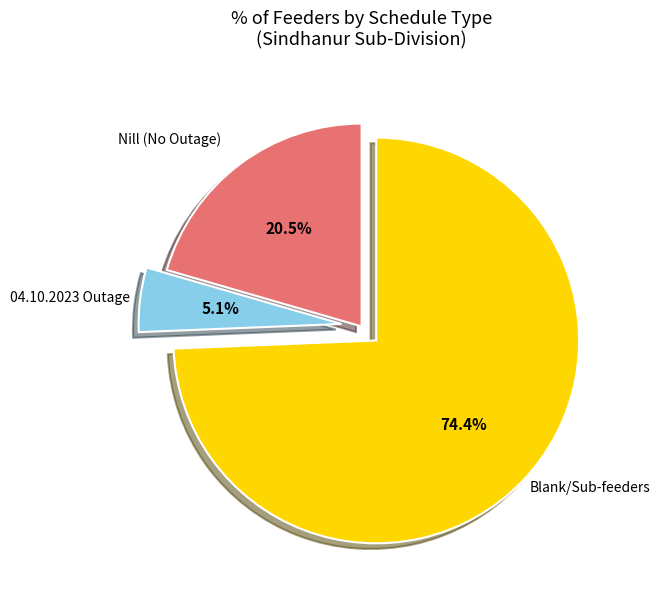

Between 04.10.2023 Outage and Nill (No Outage), which is larger?

Nill (No Outage)